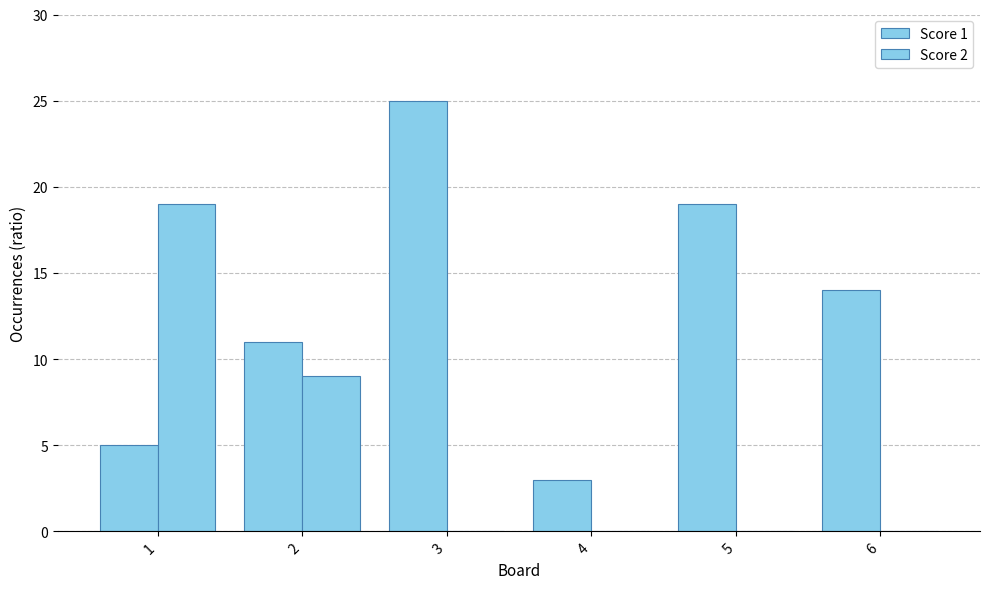

List the series in order of their overall mean, highest first.

Score 1, Score 2